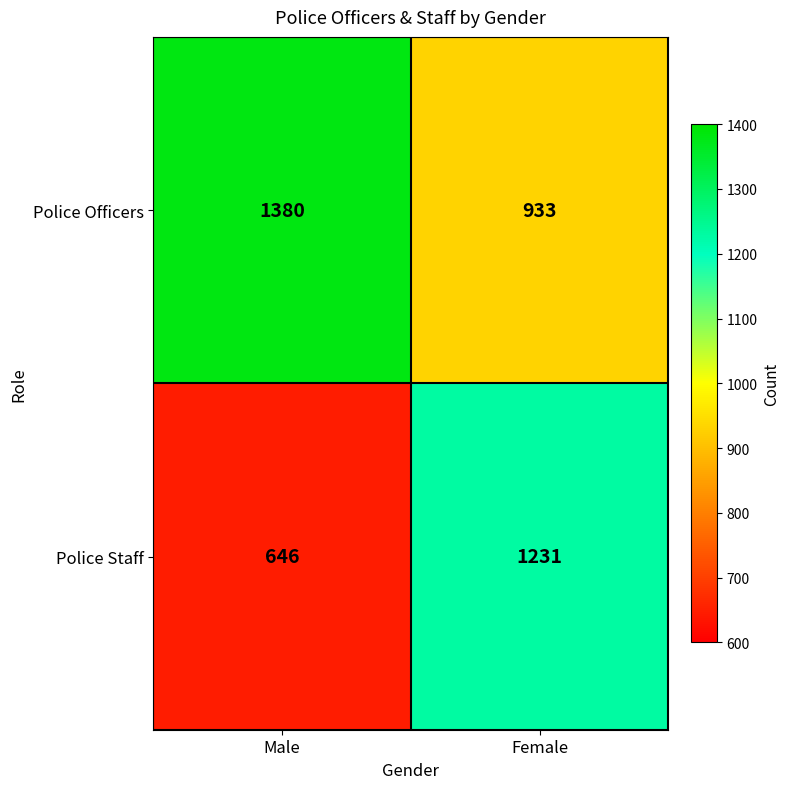

Reading left to right, transcribe all the data shown in this chart.

Police Officers: Male=1380	Female=933
Police Staff: Male=646	Female=1231